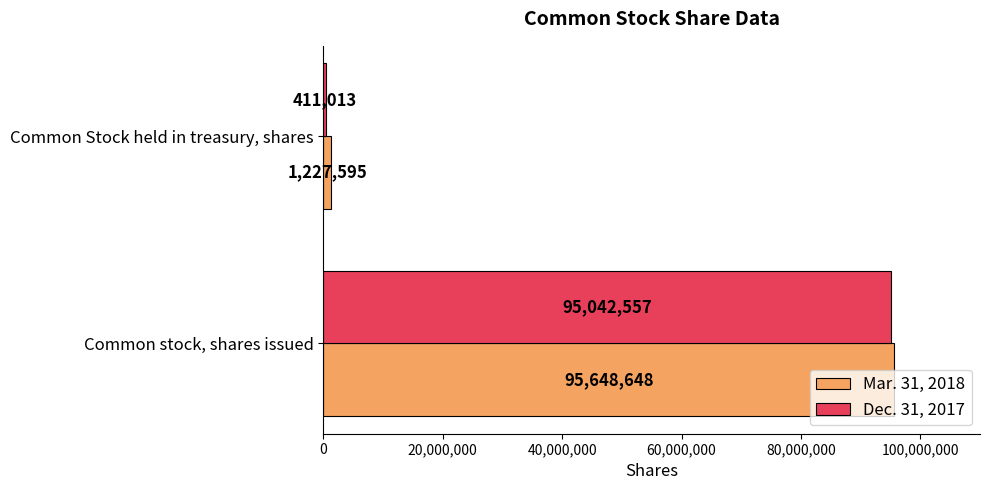

What is the sum of all Dec. 31, 2017 values?

95453570